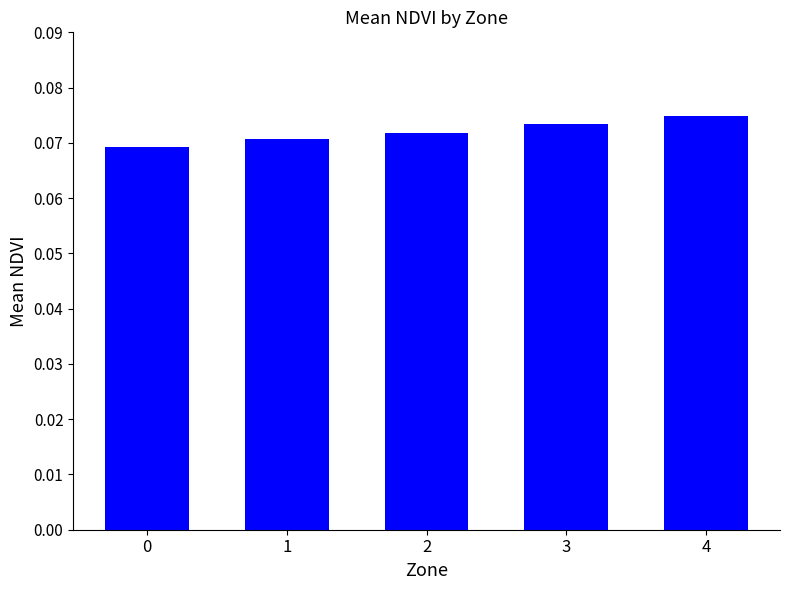

Is it true that the value at 4 is 0.0?

False